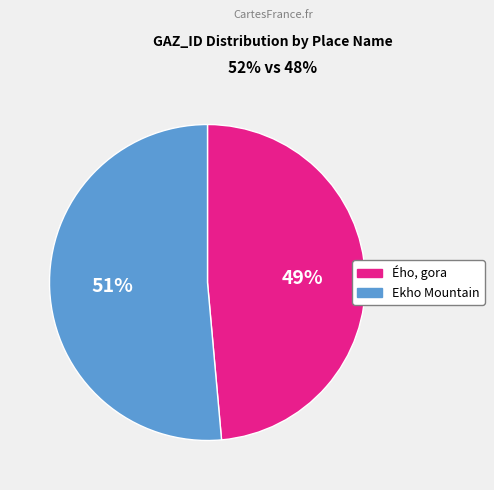

Is it true that Ekho Mountain is 45% of the pie?

False